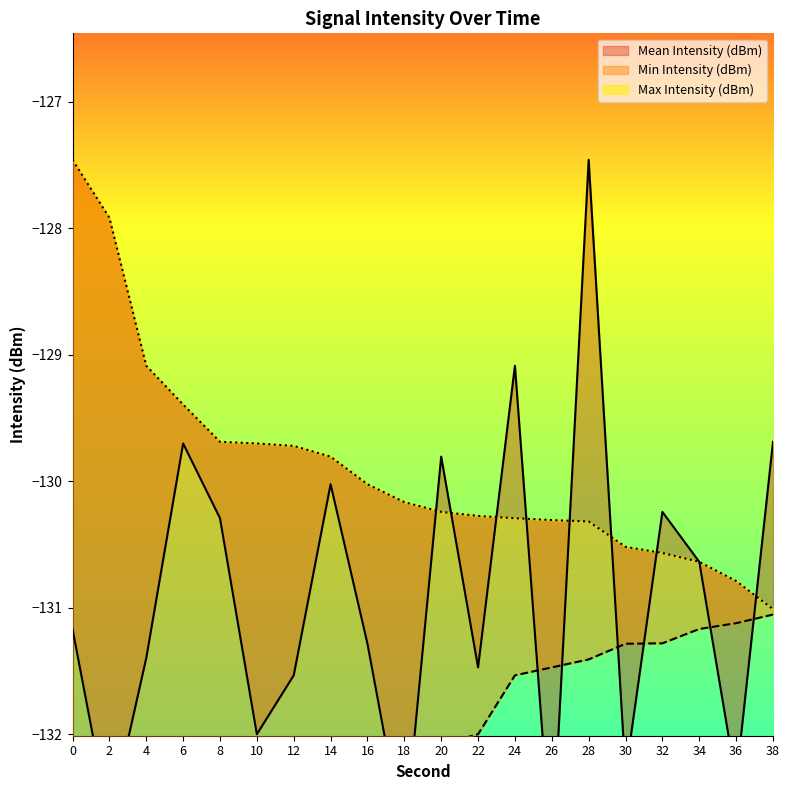

Does the chart display data point markers on the line(s)?

No